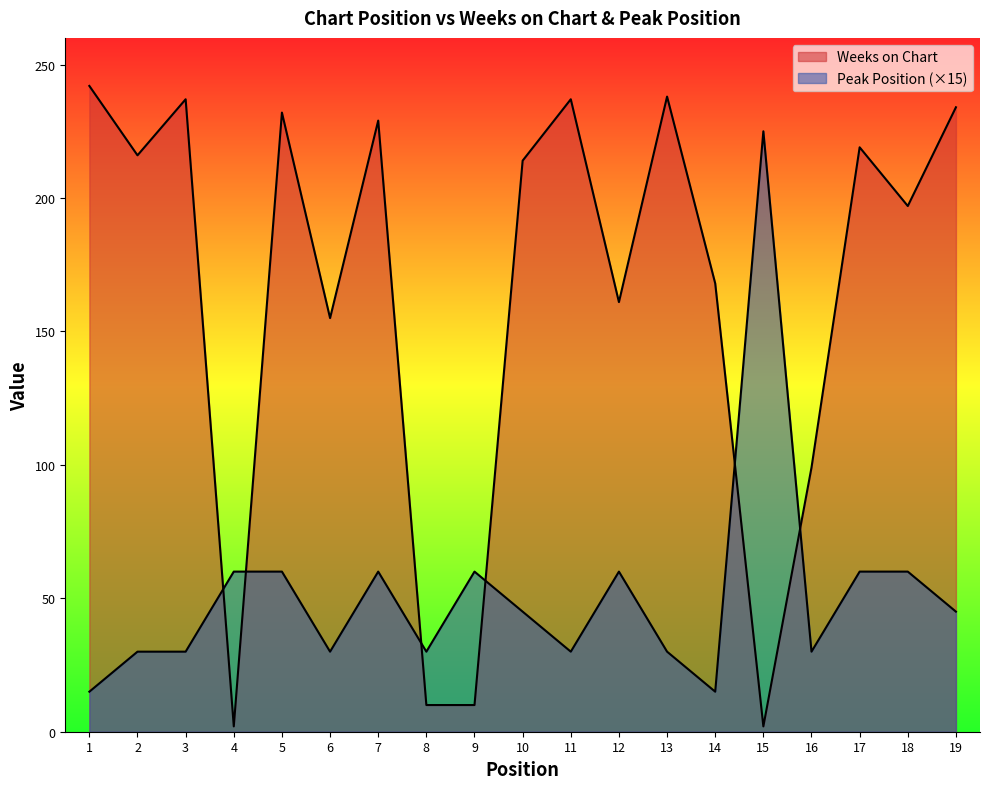

How many values in the Peak Position series exceed 45?

8